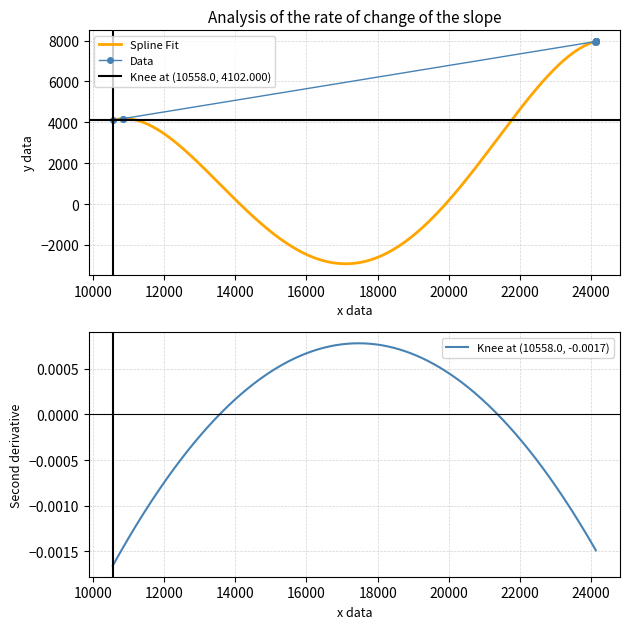

True or false: the data has more than 2 interior local peaks.

False